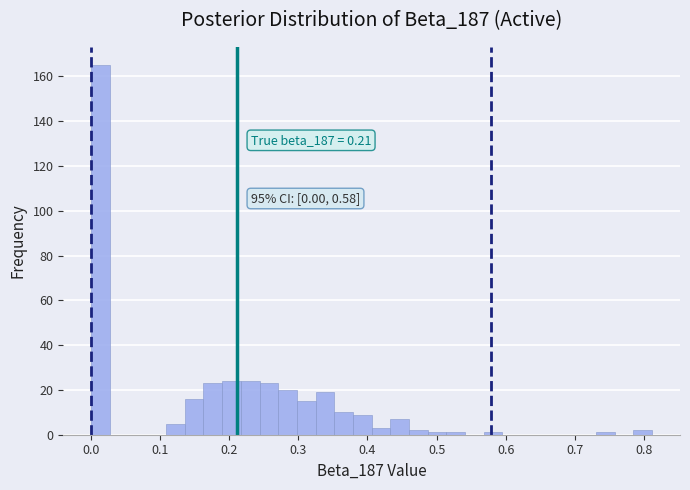

Read against the x-axis, roughly where is the centre of the tallest bar?

0.01